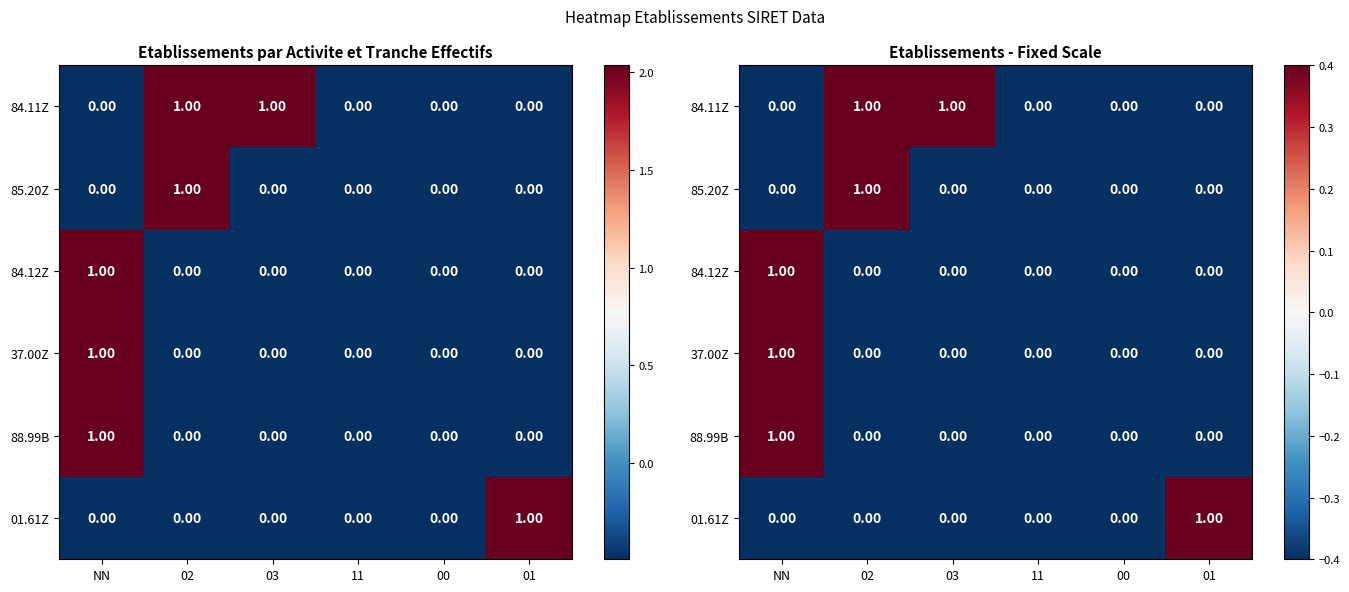

Is the value of 84.11Z at 00 greater than the value of 01.61Z at 11?

No